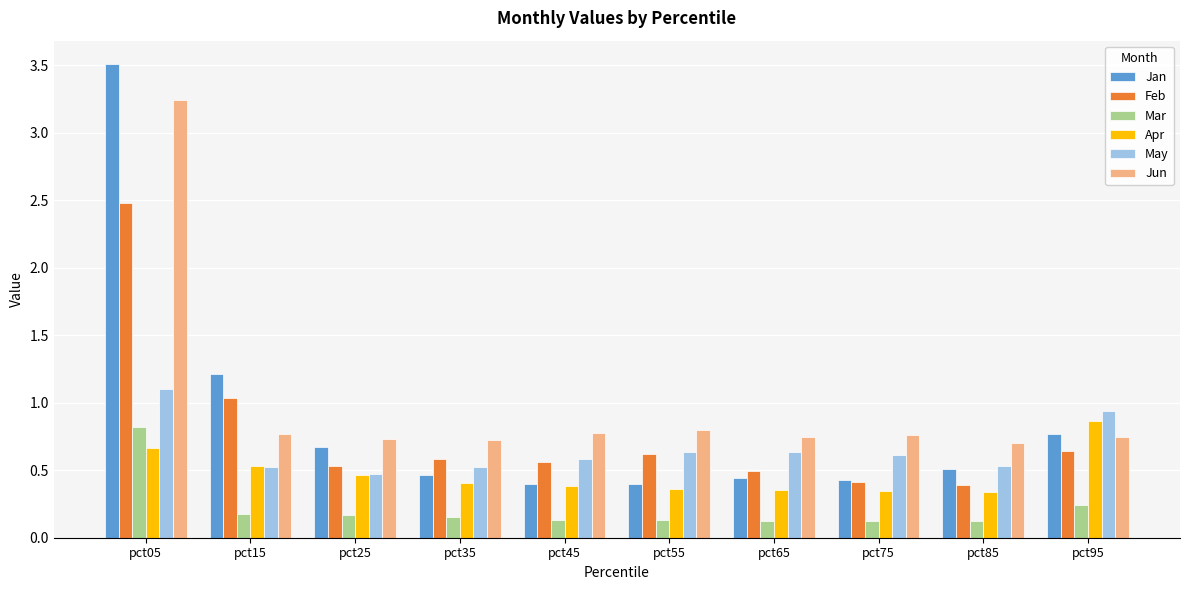

The Mar series shows 0.2 at pct15. True or false?

True